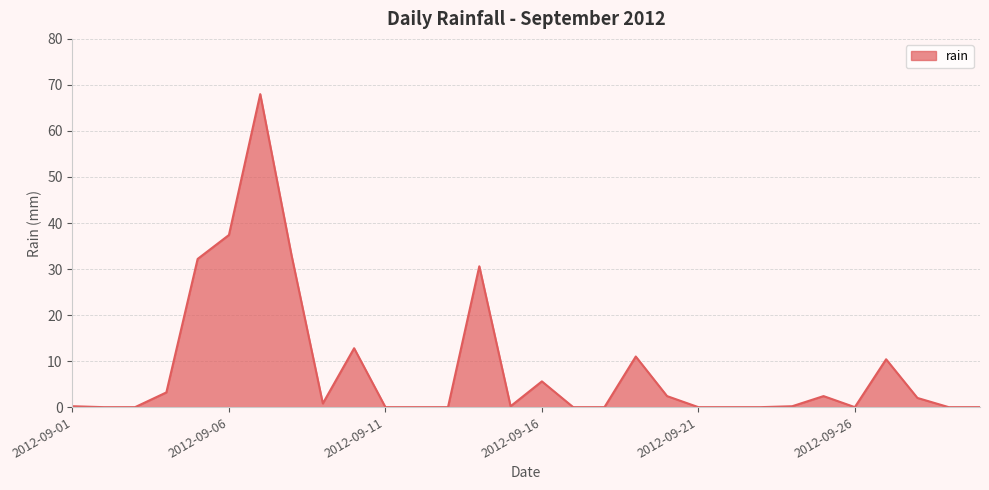

What is the greatest value displayed?

68.0